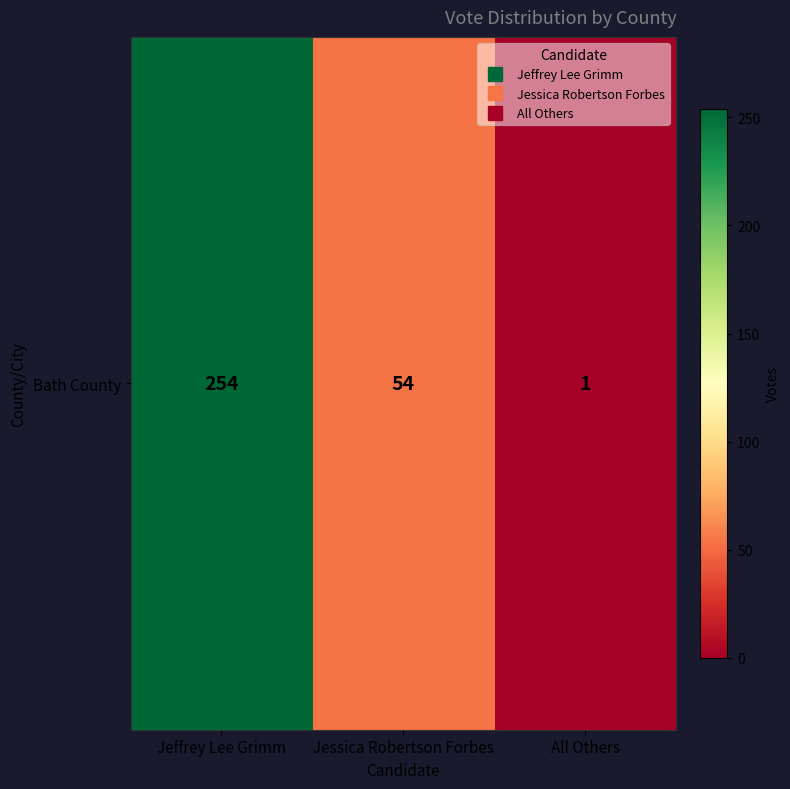

Rank the categories by value from lowest to highest.

All Others, Jessica Robertson Forbes, Jeffrey Lee Grimm